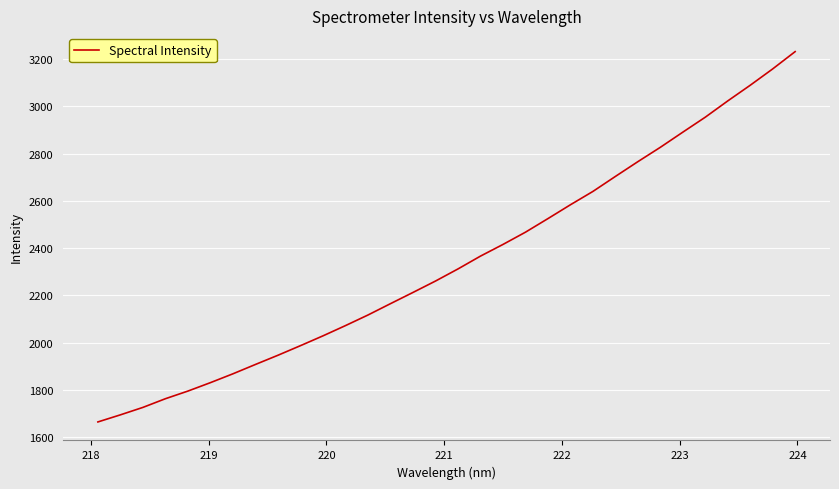

What is the maximum value shown in the chart?

3231.2